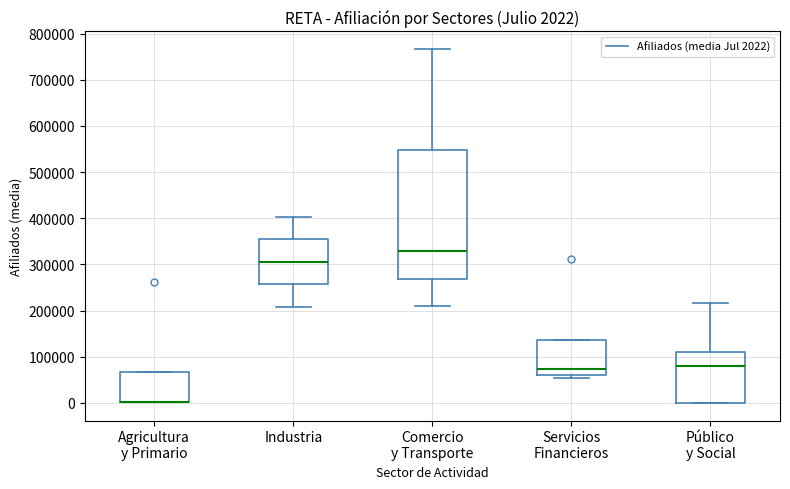

Comparing the boxes themselves (not the whiskers), which one is the tallest?

Comercio y Transporte